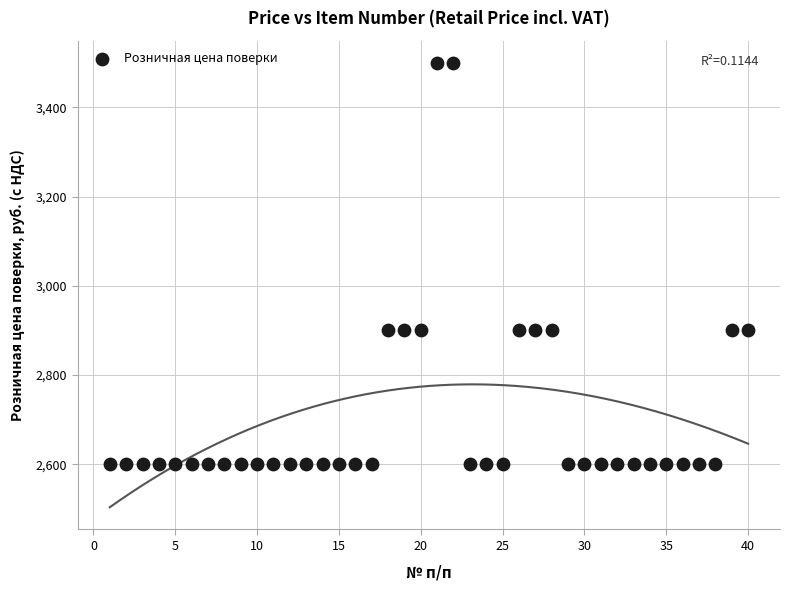

What is the range of Y values (max minus min)?

900